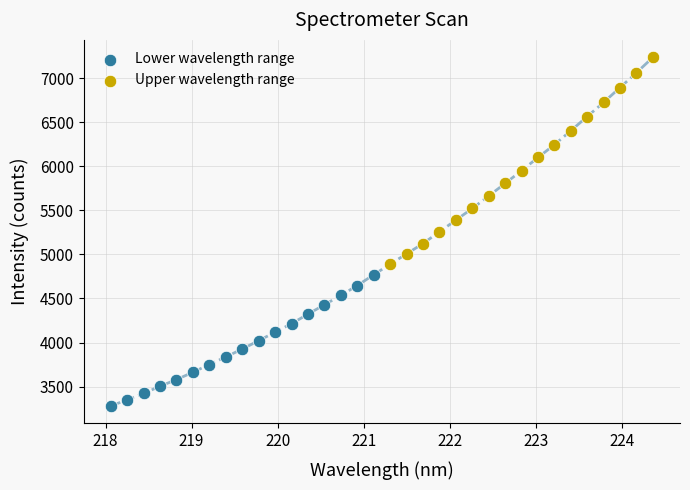

What are all the series names shown in the legend?

Lower wavelength range, Upper wavelength range